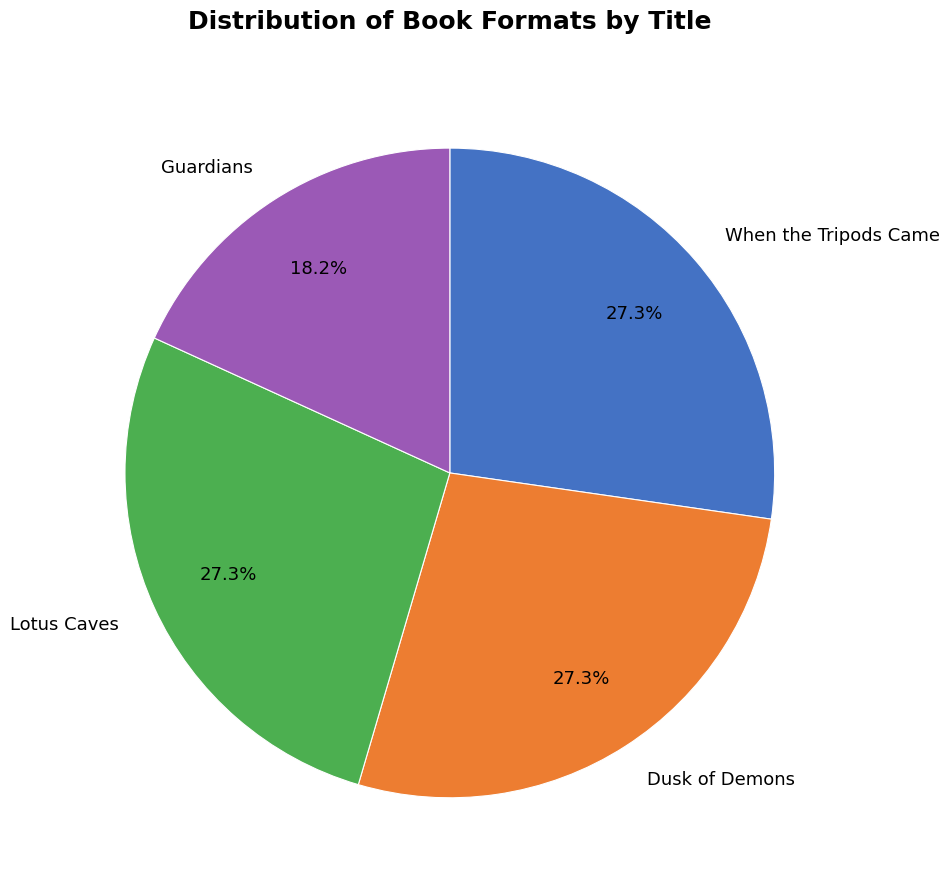

Is it true that When the Tripods Came is 27% of the pie?

True